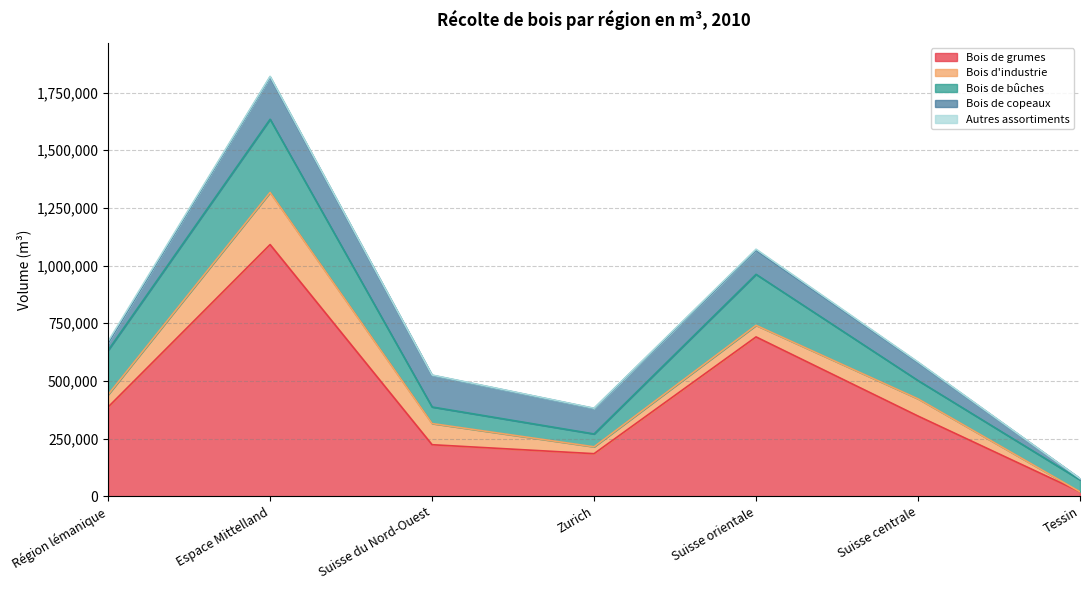

What is the total value across all series at Zurich?

381619